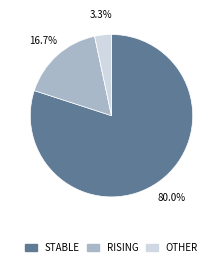

Does any single category account for the majority?

Yes